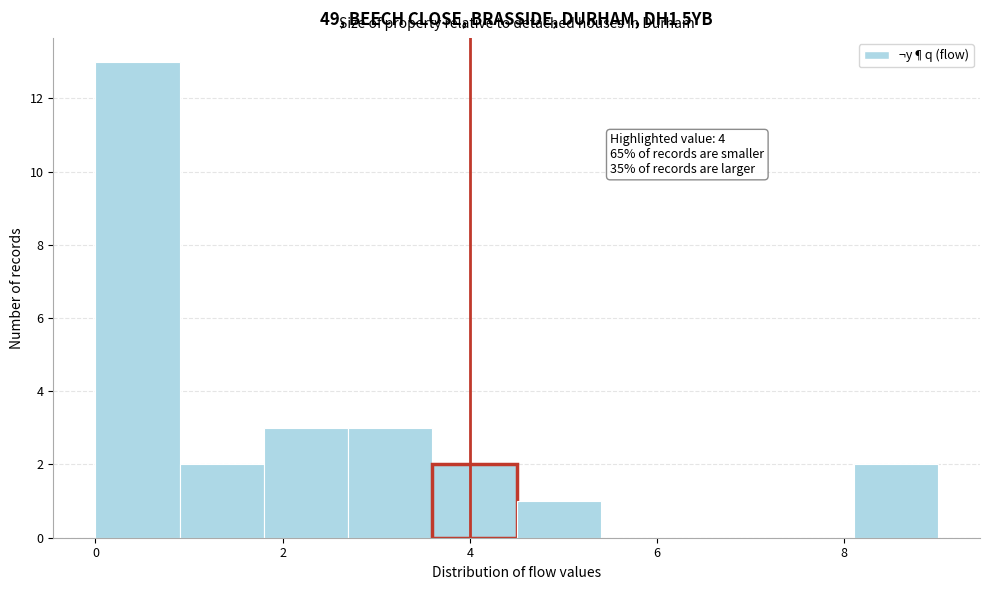

Which range on the x-axis has the tallest bar?

0.0 to 0.9